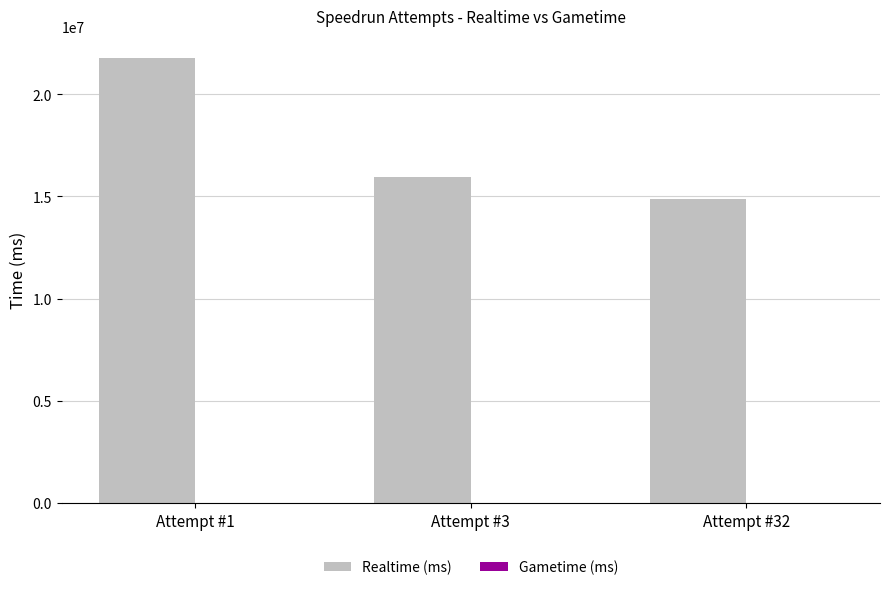

How many data points are less than 15944390?

1